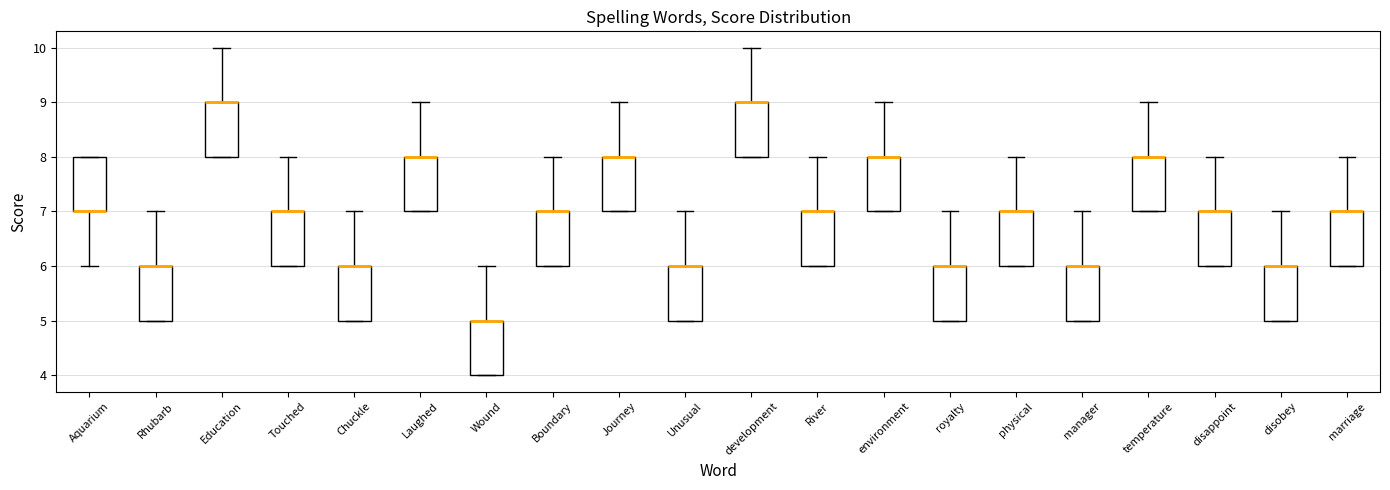

Reading left to right, read every box against the y-axis: the position of its median line, the range the box covers, and the ends of its whiskers. The values are not printed on the chart, so give them approximately, as read against the axis.

Aquarium: median 7 (drawn on the box's lower edge), box 7 to 8, whiskers 6 to 8
Rhubarb: median 6 (drawn on the box's upper edge), box 5 to 6, whiskers 5 to 7
Education: median 9 (drawn on the box's upper edge), box 8 to 9, whiskers 8 to 10
Touched: median 7 (drawn on the box's upper edge), box 6 to 7, whiskers 6 to 8
Chuckle: median 6 (drawn on the box's upper edge), box 5 to 6, whiskers 5 to 7
Laughed: median 8 (drawn on the box's upper edge), box 7 to 8, whiskers 7 to 9
Wound: median 5 (drawn on the box's upper edge), box 4 to 5, whiskers 4 to 6
Boundary: median 7 (drawn on the box's upper edge), box 6 to 7, whiskers 6 to 8
Journey: median 8 (drawn on the box's upper edge), box 7 to 8, whiskers 7 to 9
Unusual: median 6 (drawn on the box's upper edge), box 5 to 6, whiskers 5 to 7
development: median 9 (drawn on the box's upper edge), box 8 to 9, whiskers 8 to 10
River: median 7 (drawn on the box's upper edge), box 6 to 7, whiskers 6 to 8
environment: median 8 (drawn on the box's upper edge), box 7 to 8, whiskers 7 to 9
royalty: median 6 (drawn on the box's upper edge), box 5 to 6, whiskers 5 to 7
physical: median 7 (drawn on the box's upper edge), box 6 to 7, whiskers 6 to 8
manager: median 6 (drawn on the box's upper edge), box 5 to 6, whiskers 5 to 7
temperature: median 8 (drawn on the box's upper edge), box 7 to 8, whiskers 7 to 9
disappoint: median 7 (drawn on the box's upper edge), box 6 to 7, whiskers 6 to 8
disobey: median 6 (drawn on the box's upper edge), box 5 to 6, whiskers 5 to 7
marriage: median 7 (drawn on the box's upper edge), box 6 to 7, whiskers 6 to 8